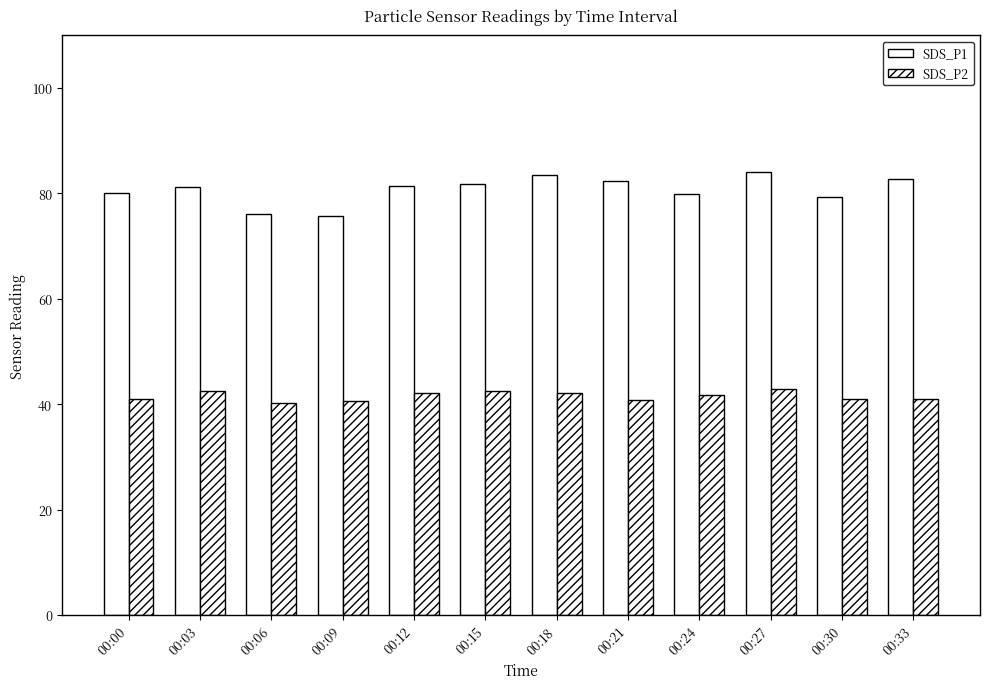

How many bars are there in each group?

2